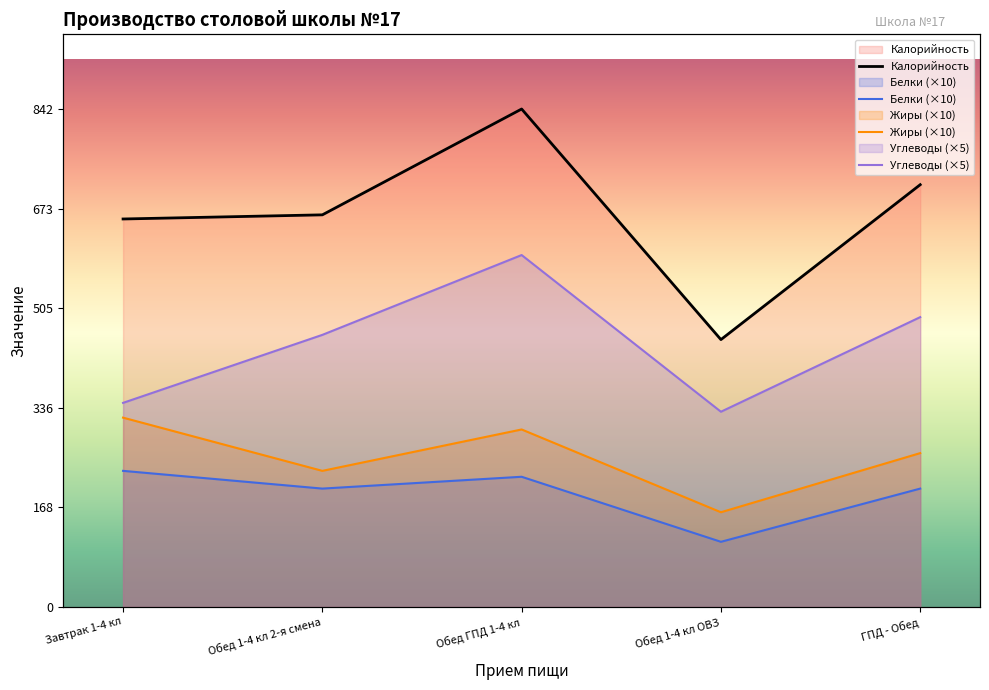

What position from the right is ГПД - Обед?

1